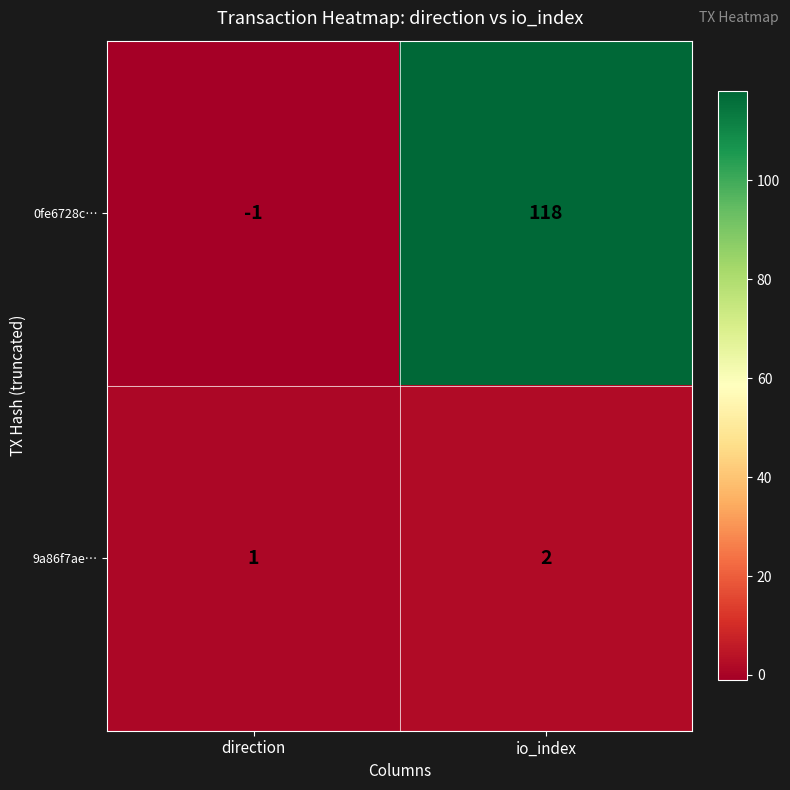

Reading right to left, extract all data points from this chart.

0fe6728c…: 118	-1
9a86f7ae…: 2	1